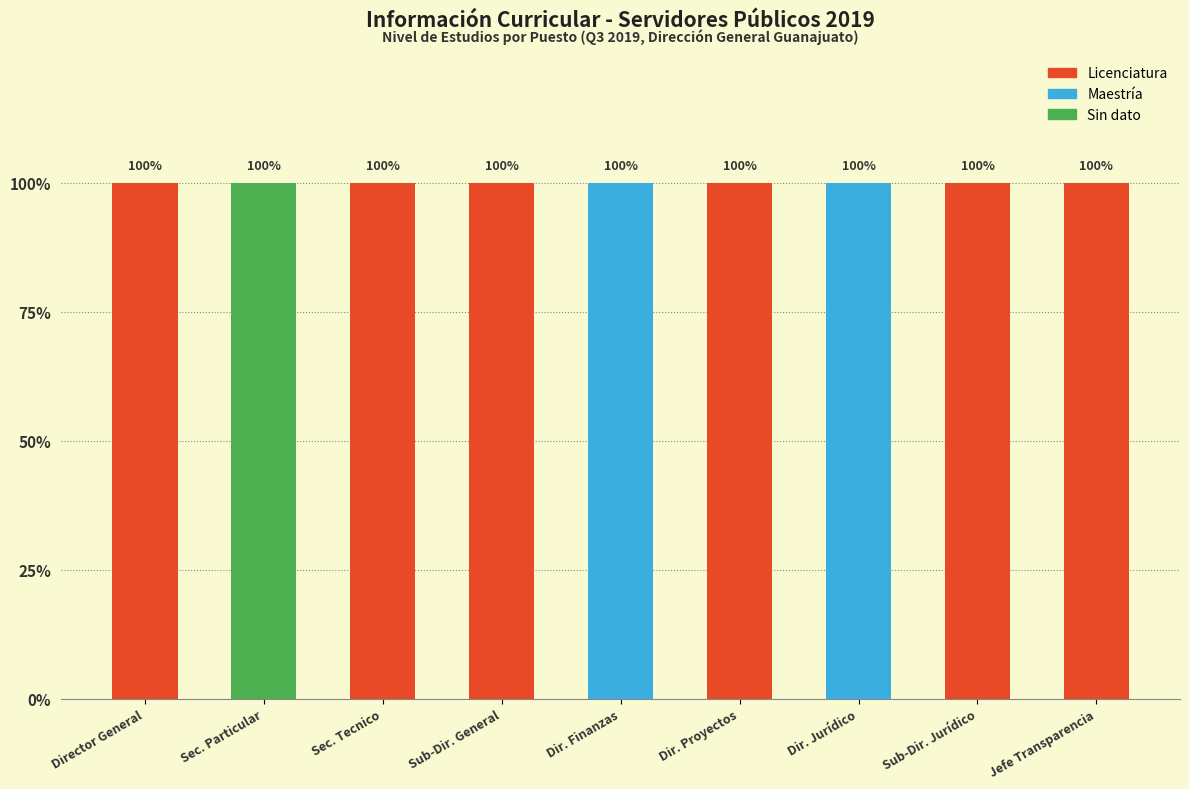

What is the greatest value displayed?

1